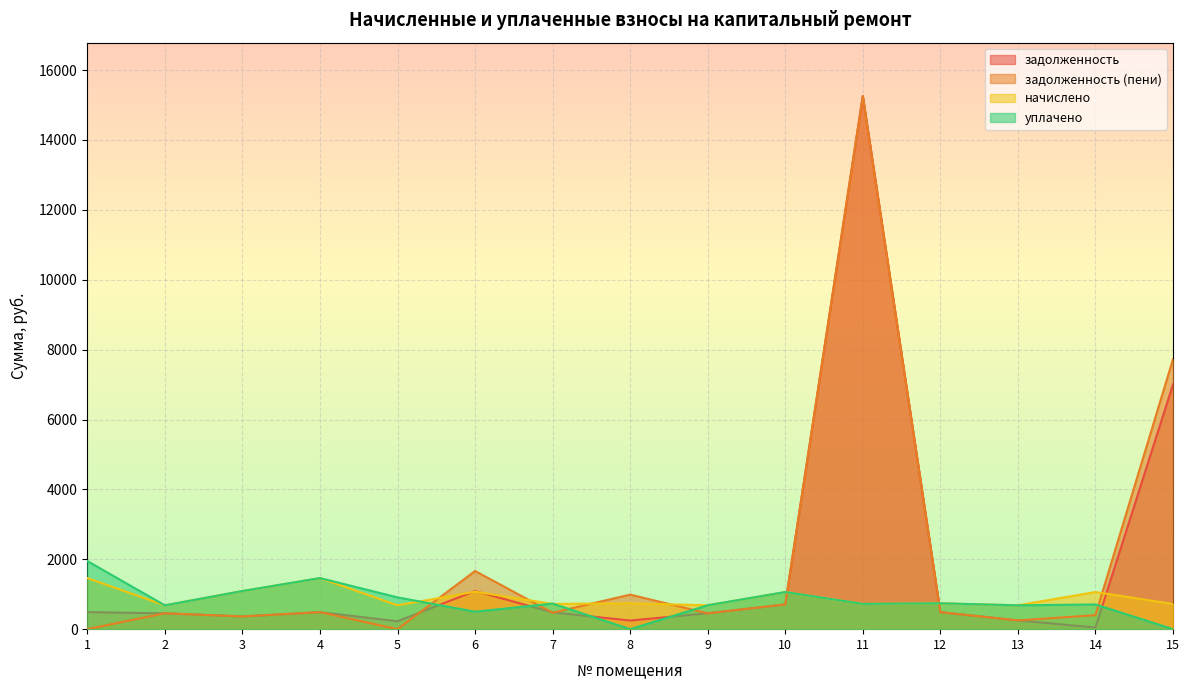

Reading left to right, transcribe all the data shown in this chart.

задолженность: 487.5	453.8	364.0	487.0	227.5	1092.1	480.4	247.0	454.5	708.2	15258.9	486.6	251.0	46.1	7004.3
задолженность (пени): 0.0	454.3	364.0	487.1	0.0	1664.6	469.9	988.0	453.0	708.0	15257.4	486.6	251.5	400.9	7725.8
начислено: 1462.5	682.5	1092.0	1462.5	682.5	1072.5	721.5	741.0	682.5	1062.8	721.5	741.0	682.5	1062.8	721.5
уплачено: 1950.0	682.0	1092.0	1462.4	910.0	500.0	732.0	0.0	684.0	1063.0	723.0	741.0	682.0	708.0	0.0